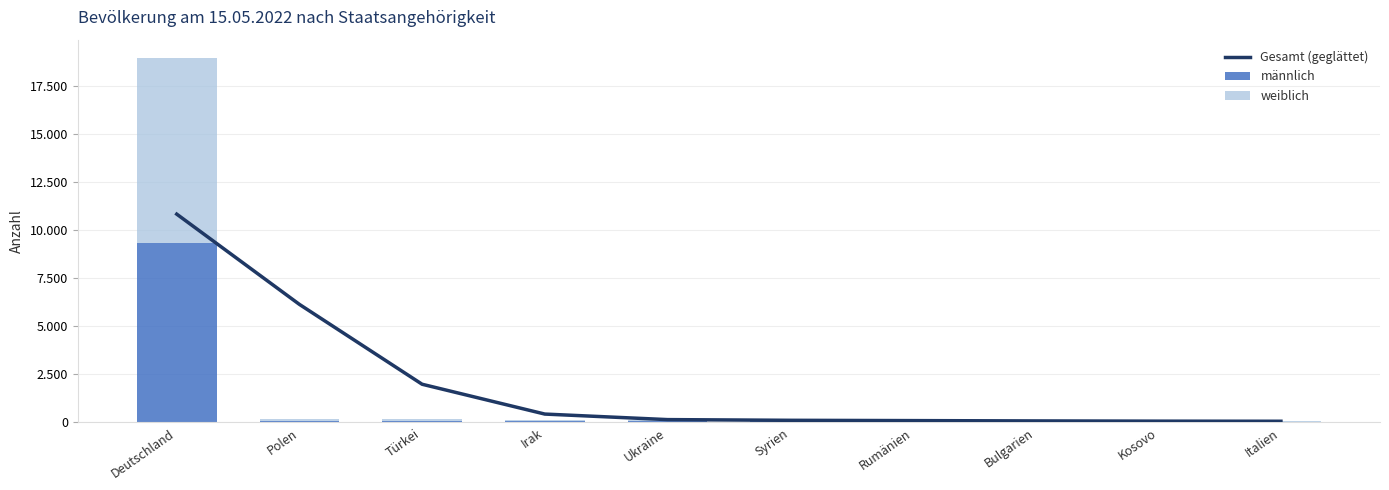

What is the sum of all weiblich values?

10098.0